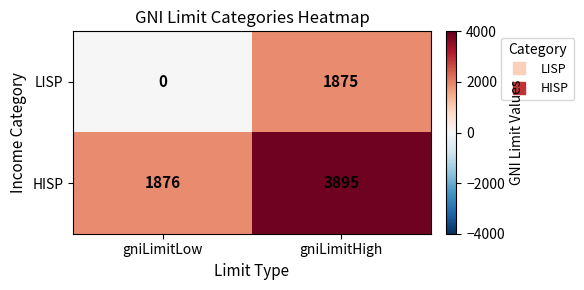

Rank the series at gniLimitLow from lowest to highest value.

LISP, HISP